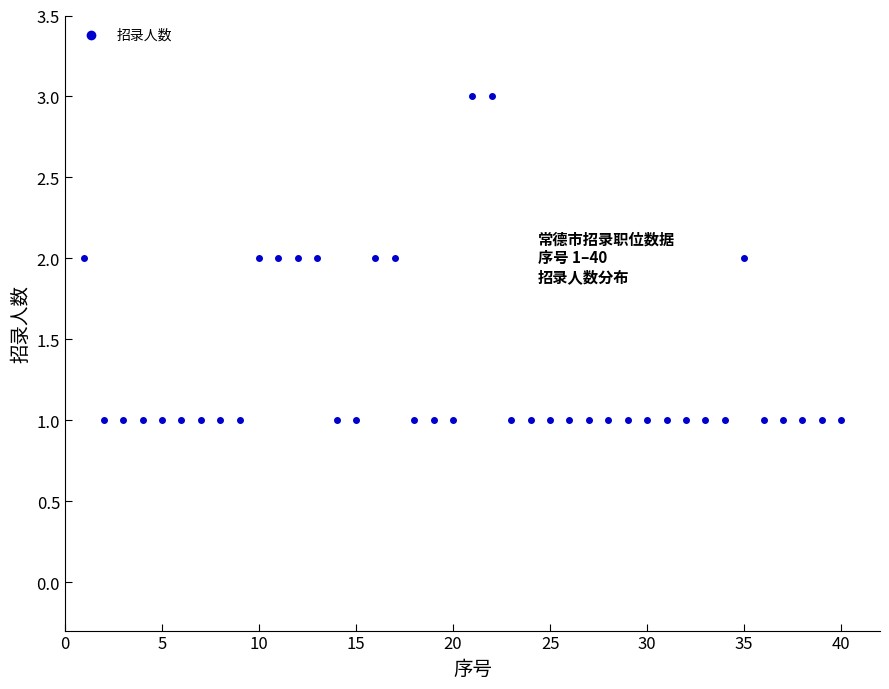

What is the range of X values (max minus min)?

39